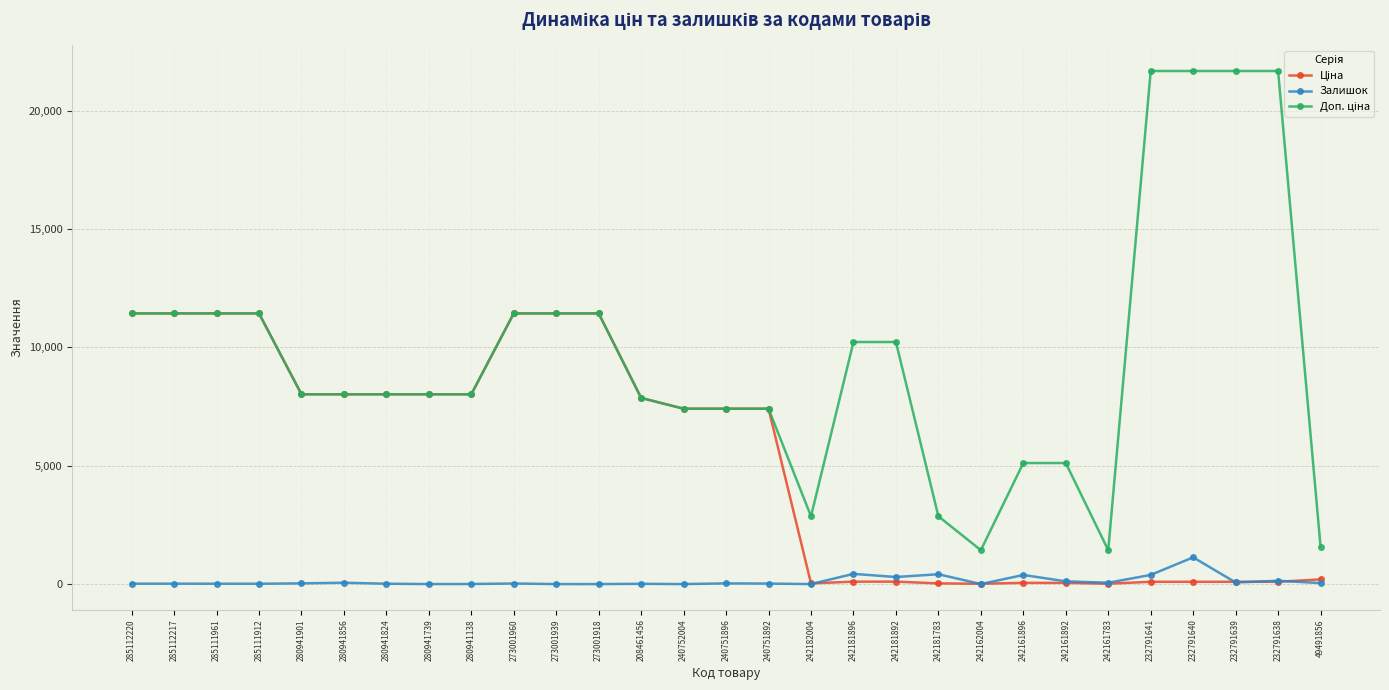

What is the difference between the highest and lowest values at 280941856?

7962.3